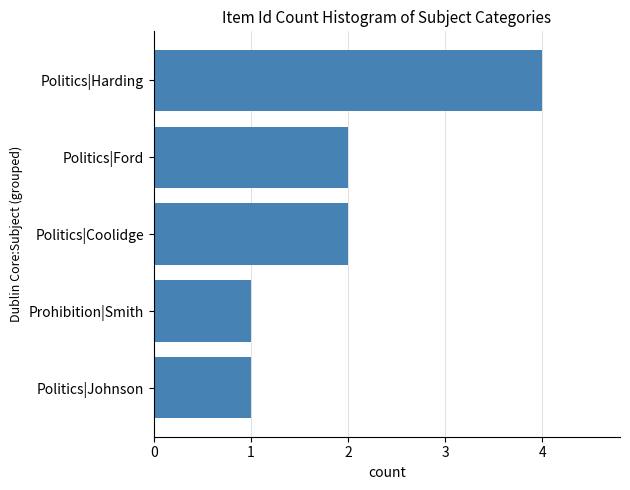

What is the difference between the maximum and minimum values?

3